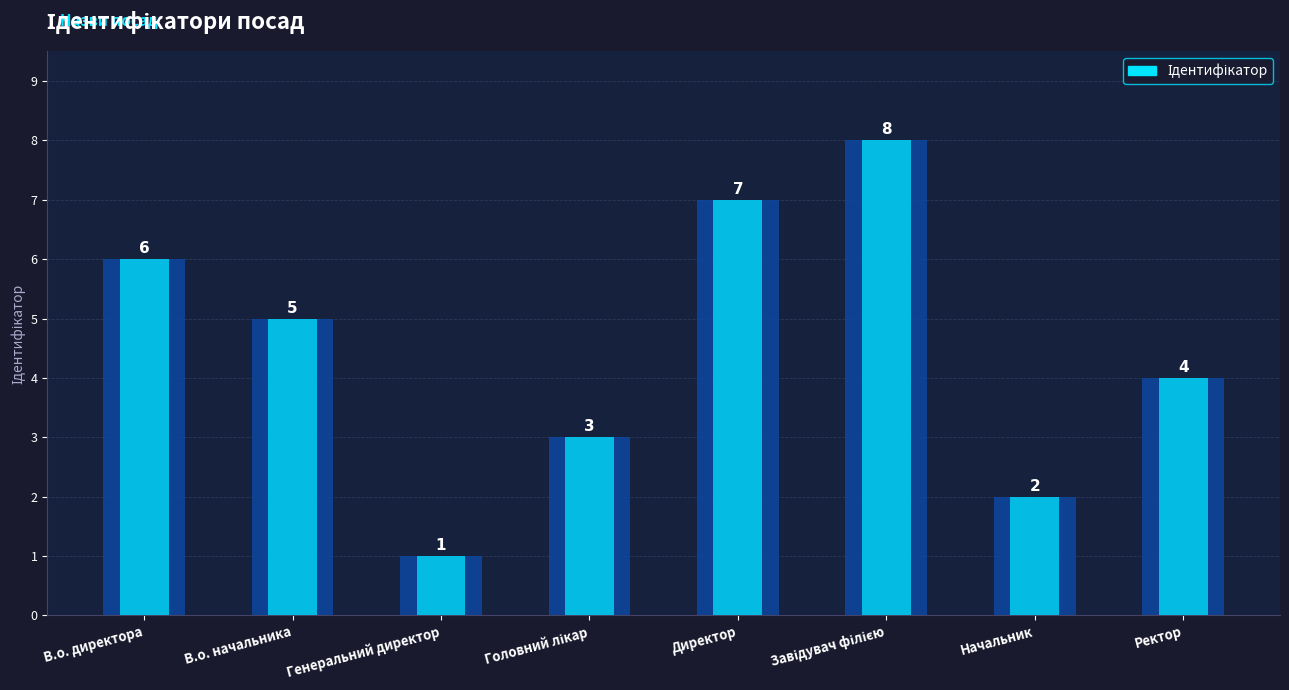

True or false: the data shows 1 at Генеральний директор.

True